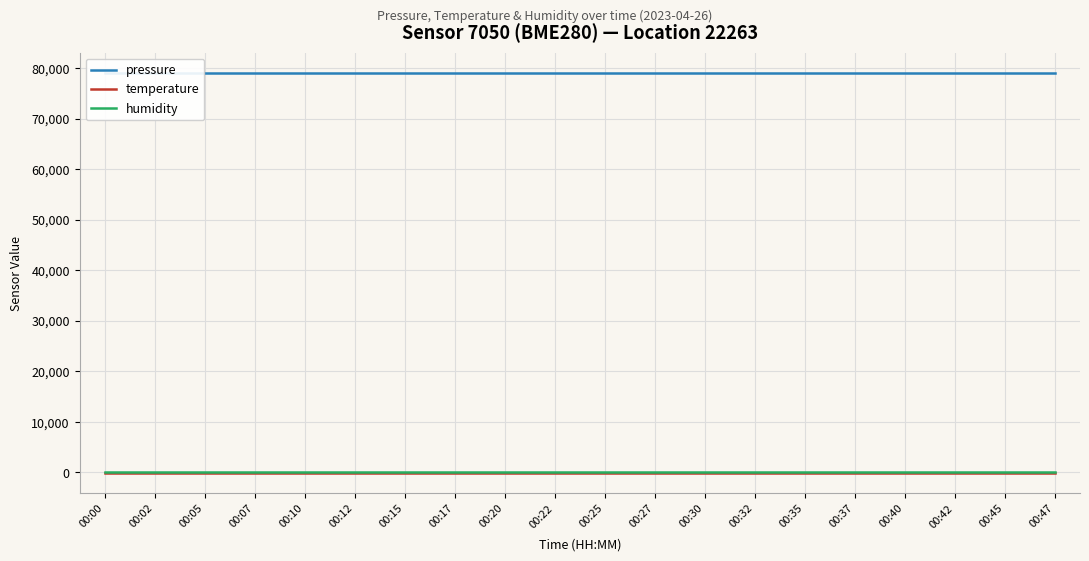

True or false: pressure and temperature intersect in this chart.

False